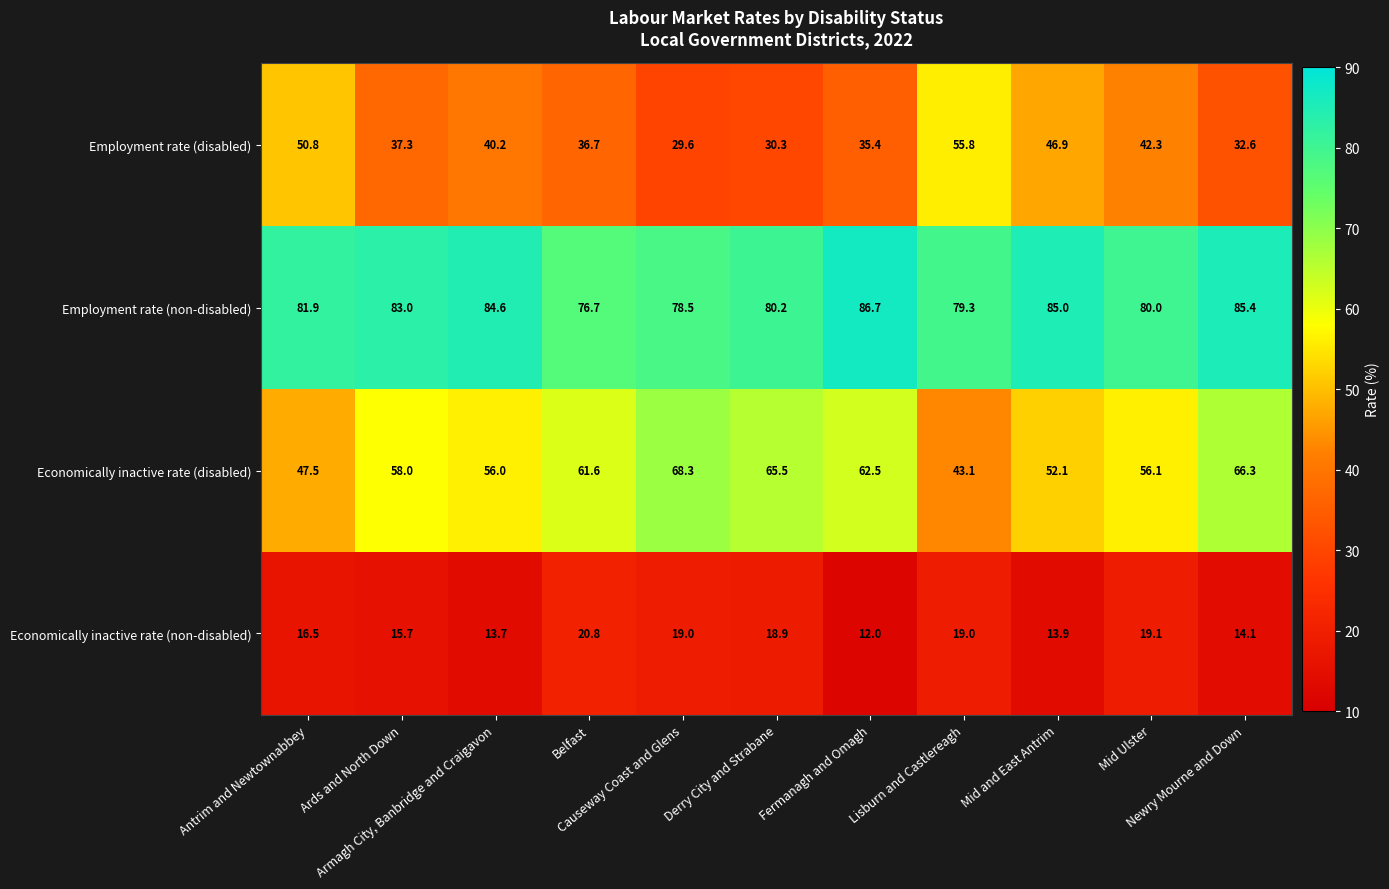

Which series has the largest total across all categories?

Employment rate (non-disabled)